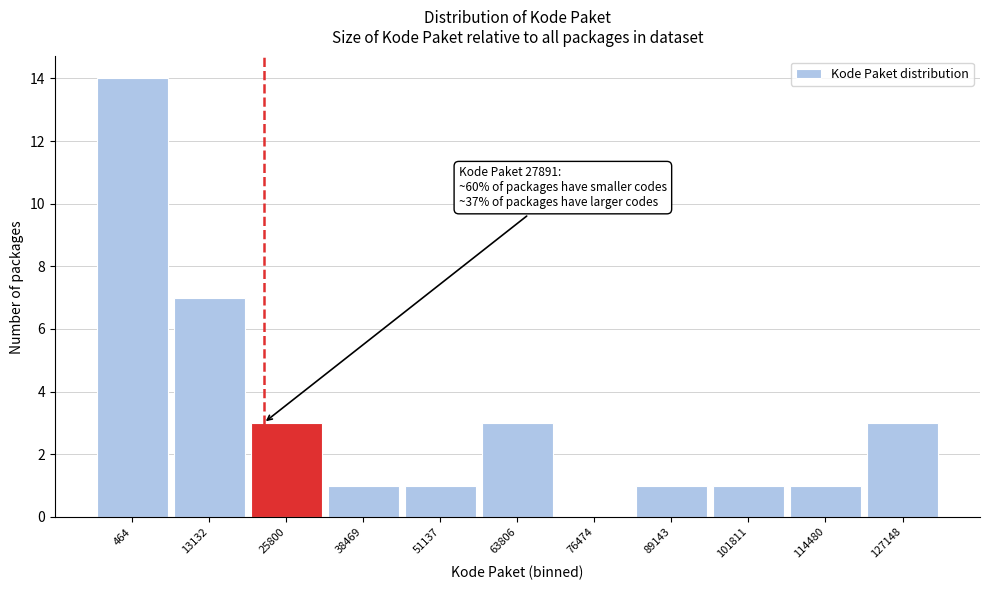

Reading right to left, extract all data points from this chart.

127148=3	114480=1	101811=1	89143=1	76474=0	63806=3	51137=1	38469=1	25800=3	13132=7	464=14